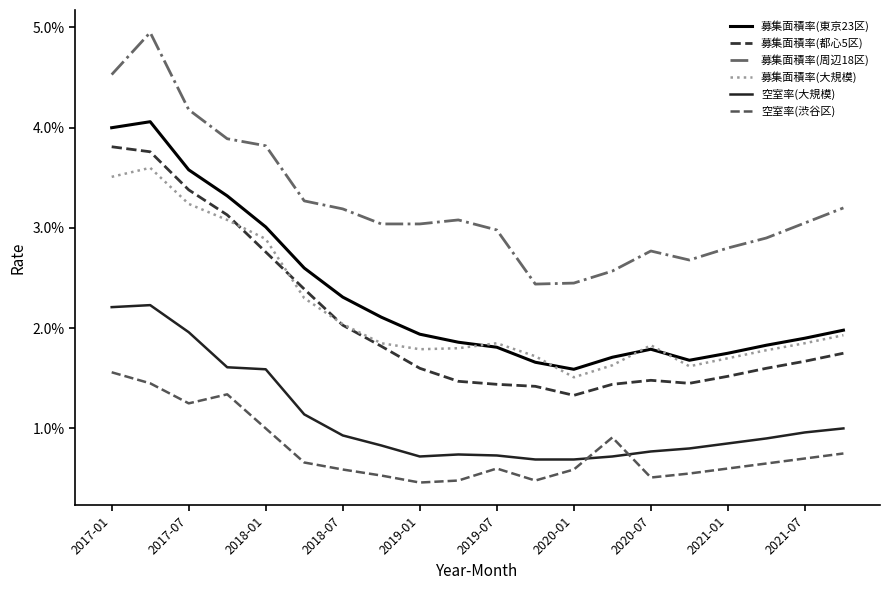

Does the chart display data point markers on the line(s)?

No